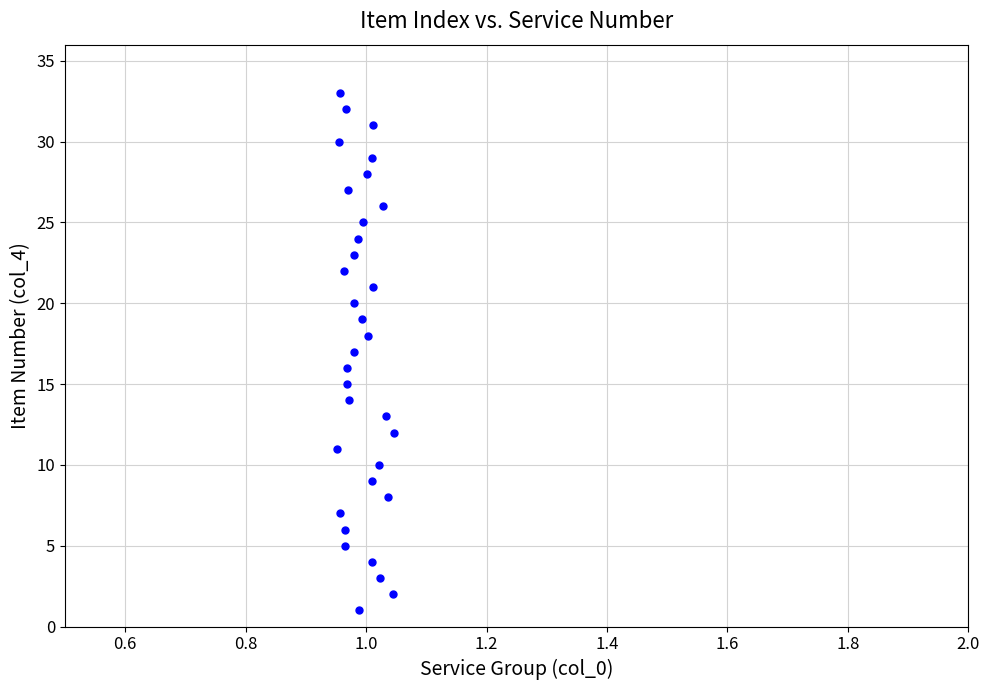

What is the range of Y values (max minus min)?

32